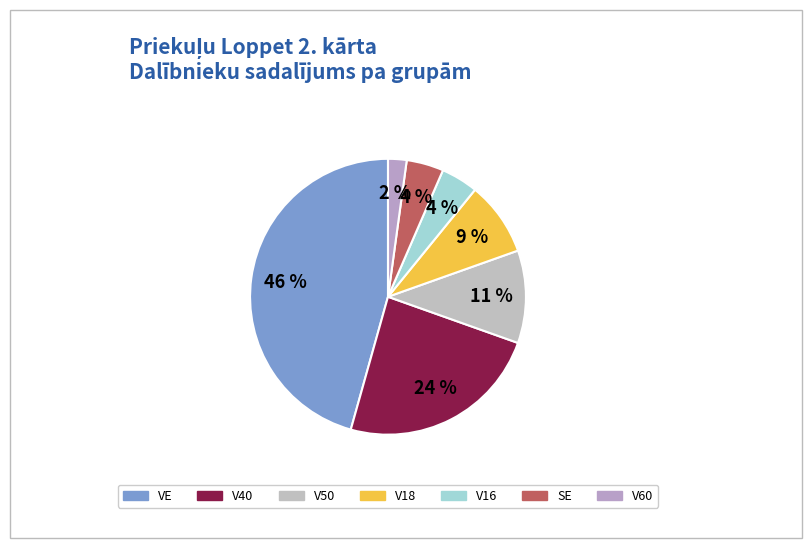

Is it true that VE is 46% of the pie?

True